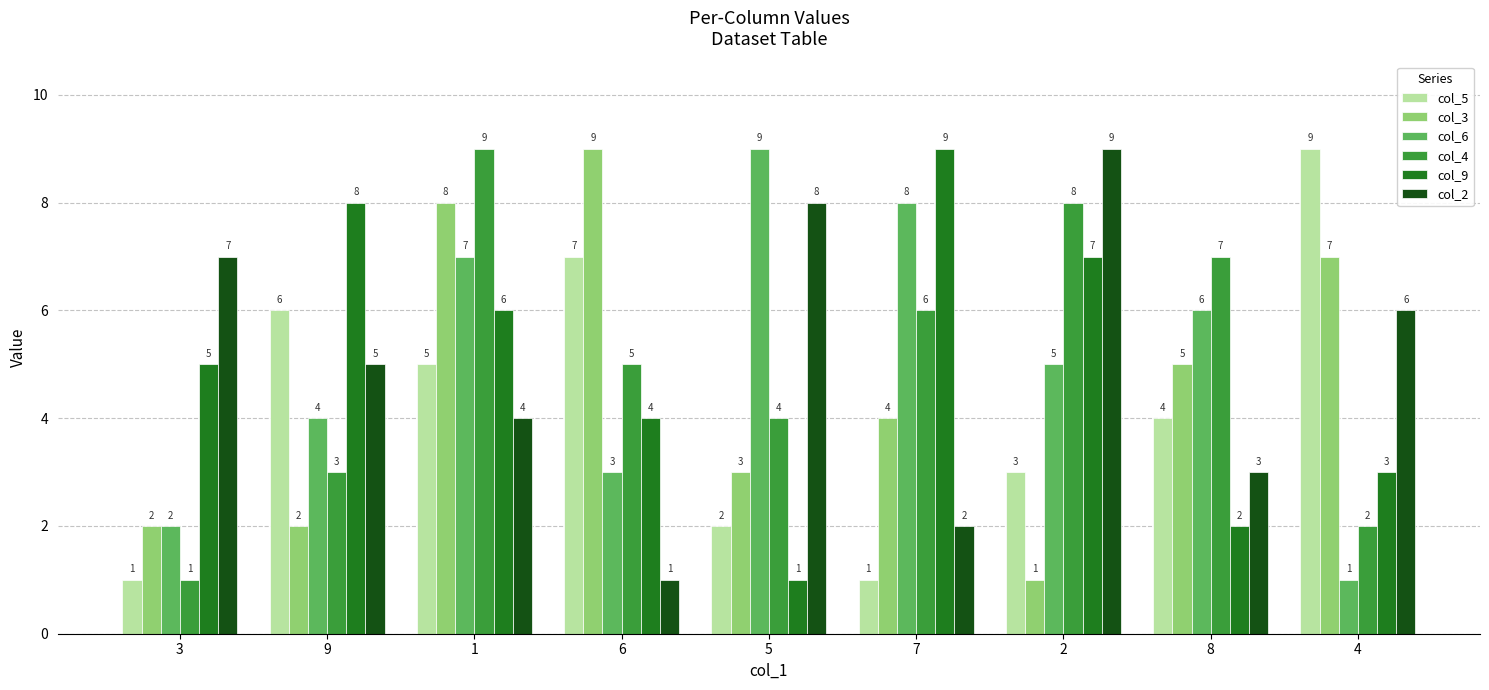

How many series are shown in this chart?

6